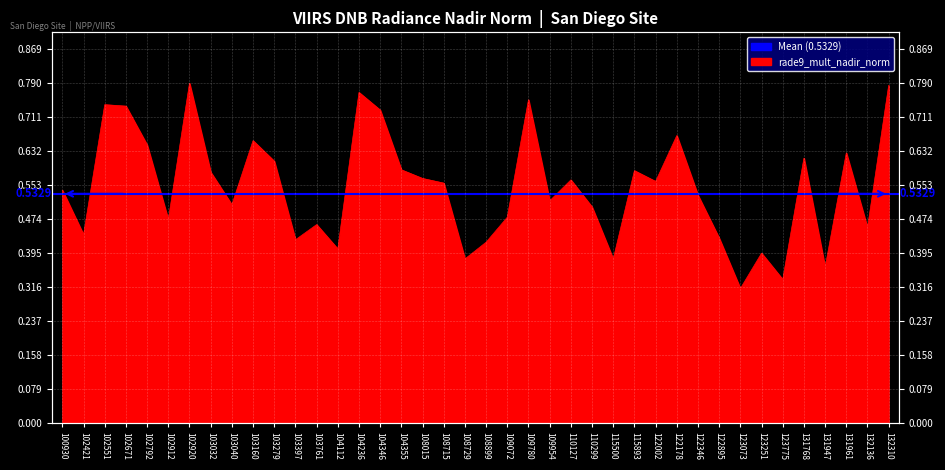

Between 131947 and 122002, which is larger?

122002